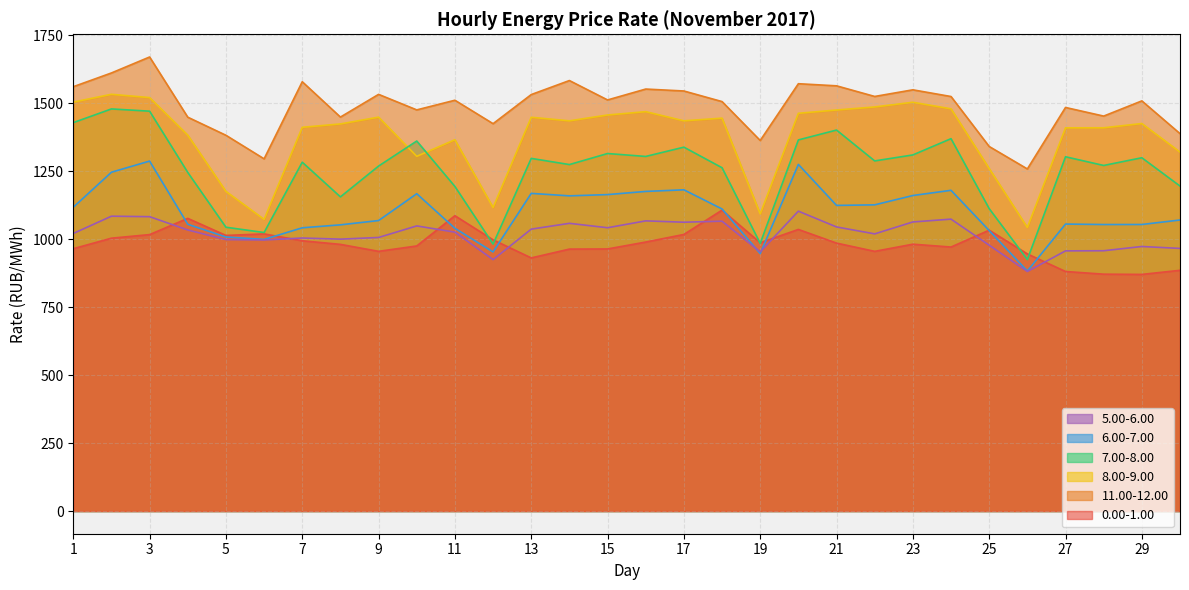

True or false: 8.00-9.00 and 5.00-6.00 intersect in this chart.

False